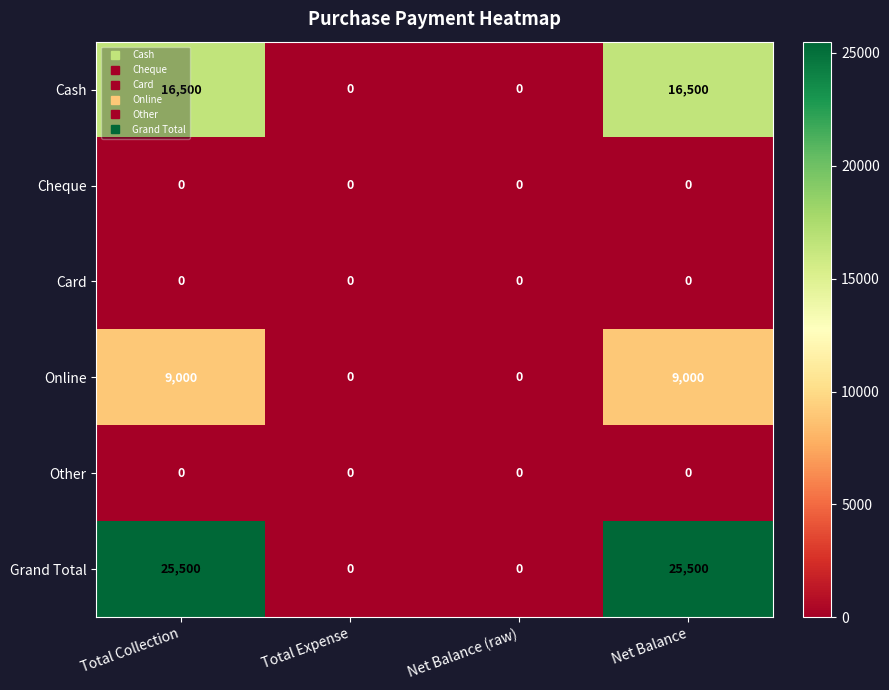

Which series has the widest spread of values?

Grand Total